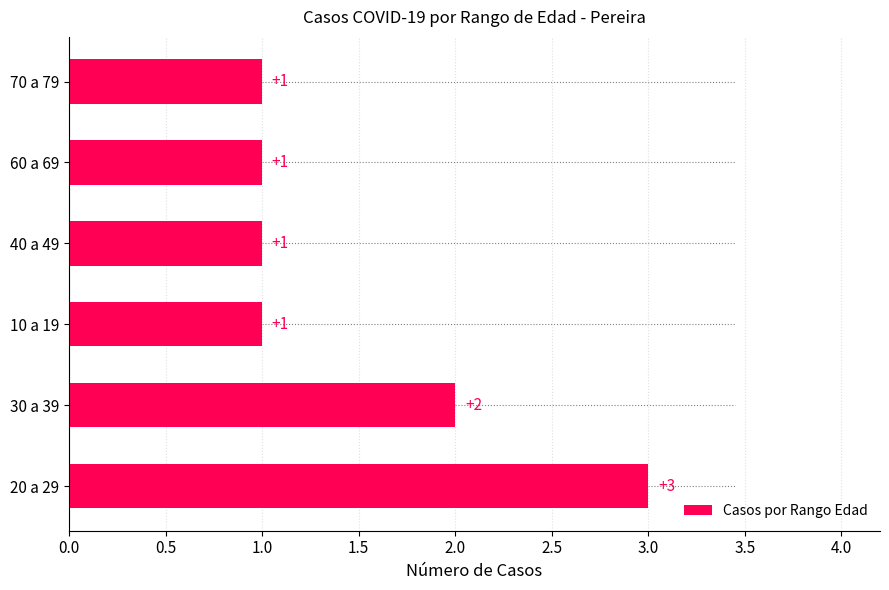

Reading bottom to top, transcribe all the data shown in this chart.

20 a 29=3	30 a 39=2	10 a 19=1	40 a 49=1	60 a 69=1	70 a 79=1